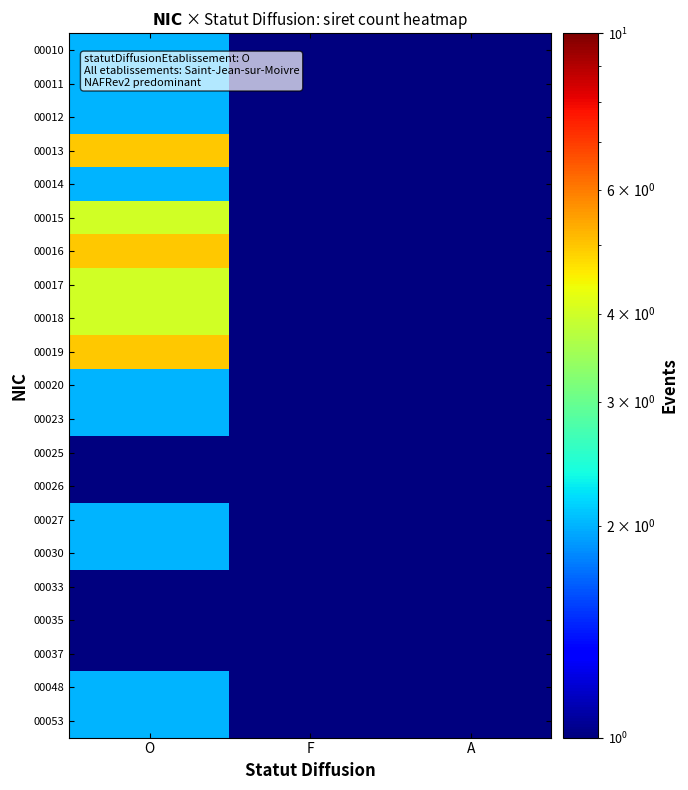

Reading right to left, list all the values displayed in this chart.

00010: A=0.5	F=0.5	O=2.0
00011: A=0.5	F=0.5	O=2.0
00012: A=0.5	F=0.5	O=2.0
00013: A=0.5	F=0.5	O=5.0
00014: A=0.5	F=0.5	O=2.0
00015: A=0.5	F=0.5	O=4.0
00016: A=0.5	F=0.5	O=5.0
00017: A=0.5	F=0.5	O=4.0
00018: A=0.5	F=0.5	O=4.0
00019: A=0.5	F=0.5	O=5.0
00020: A=0.5	F=0.5	O=2.0
00023: A=0.5	F=0.5	O=2.0
00025: A=0.5	F=0.5	O=1.0
00026: A=0.5	F=0.5	O=1.0
00027: A=0.5	F=0.5	O=2.0
00030: A=0.5	F=0.5	O=2.0
00033: A=0.5	F=0.5	O=1.0
00035: A=0.5	F=0.5	O=1.0
00037: A=0.5	F=0.5	O=1.0
00048: A=0.5	F=0.5	O=2.0
00053: A=0.5	F=0.5	O=2.0